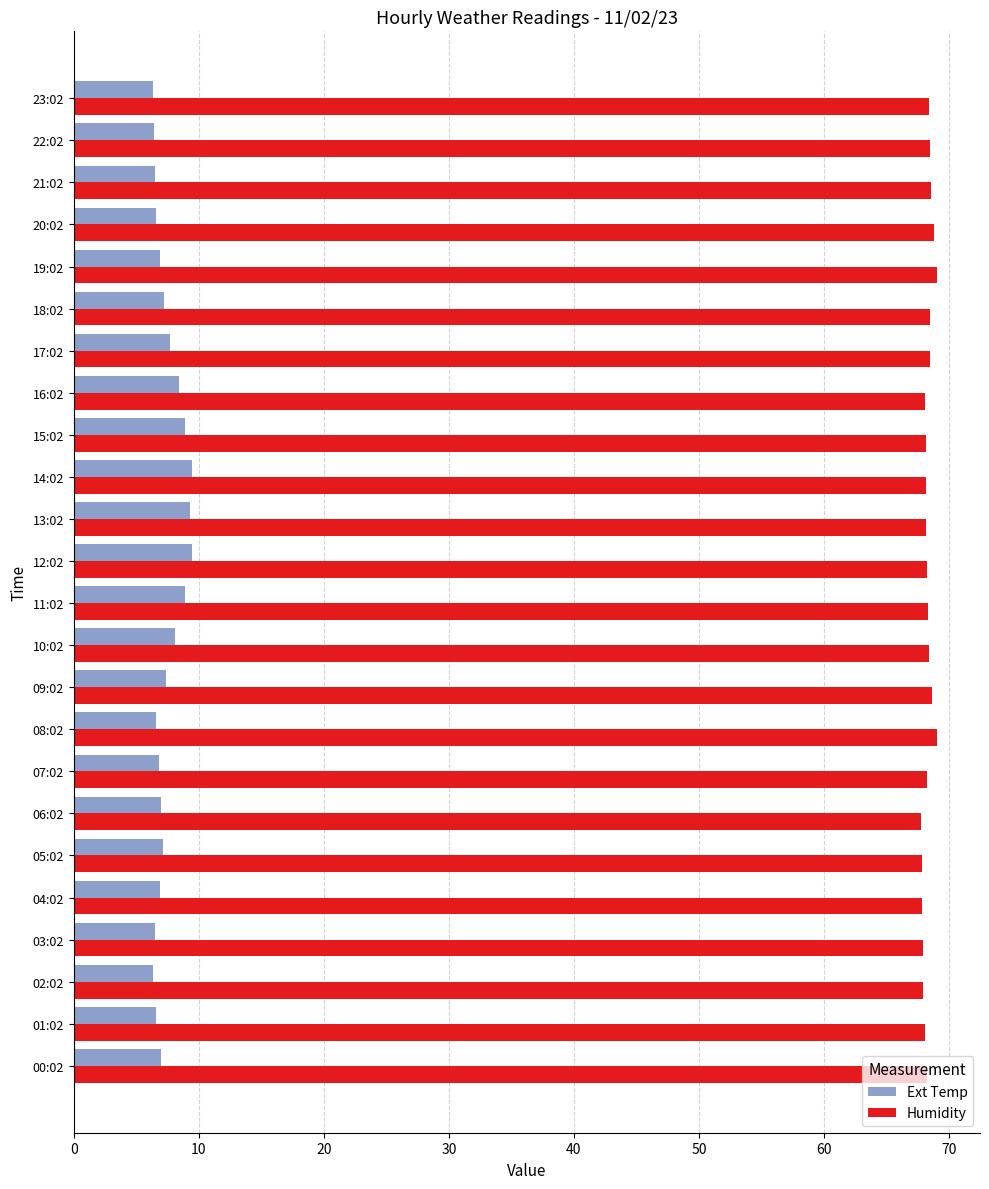

How many categories are shown in the chart?

24